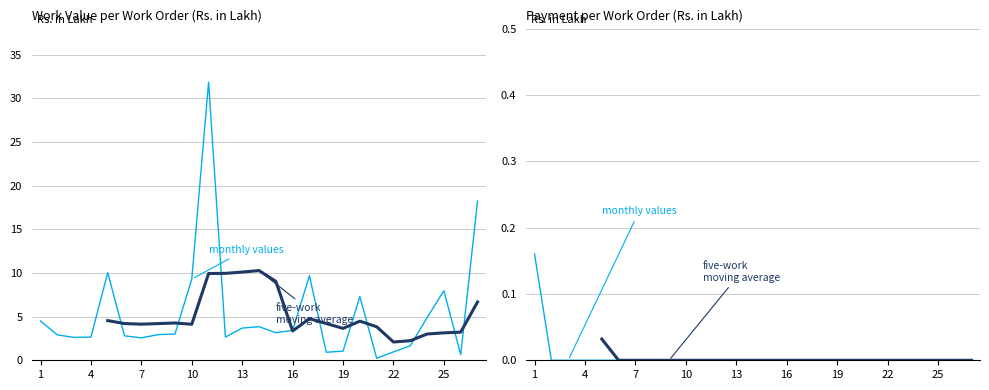

The value of monthly values at 22 is 0.1. True or false?

False